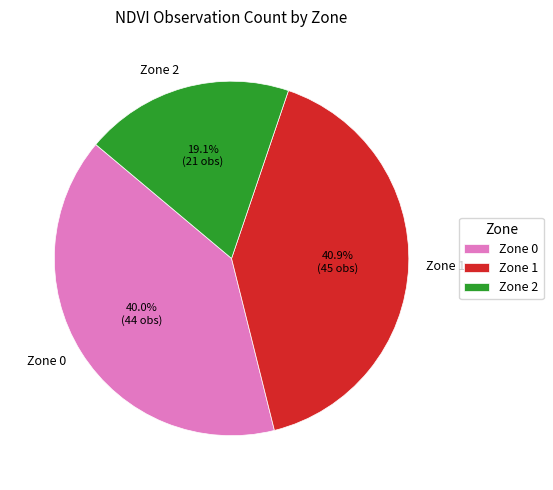

What percentage is the Zone 2 slice, to the nearest percent?

19%